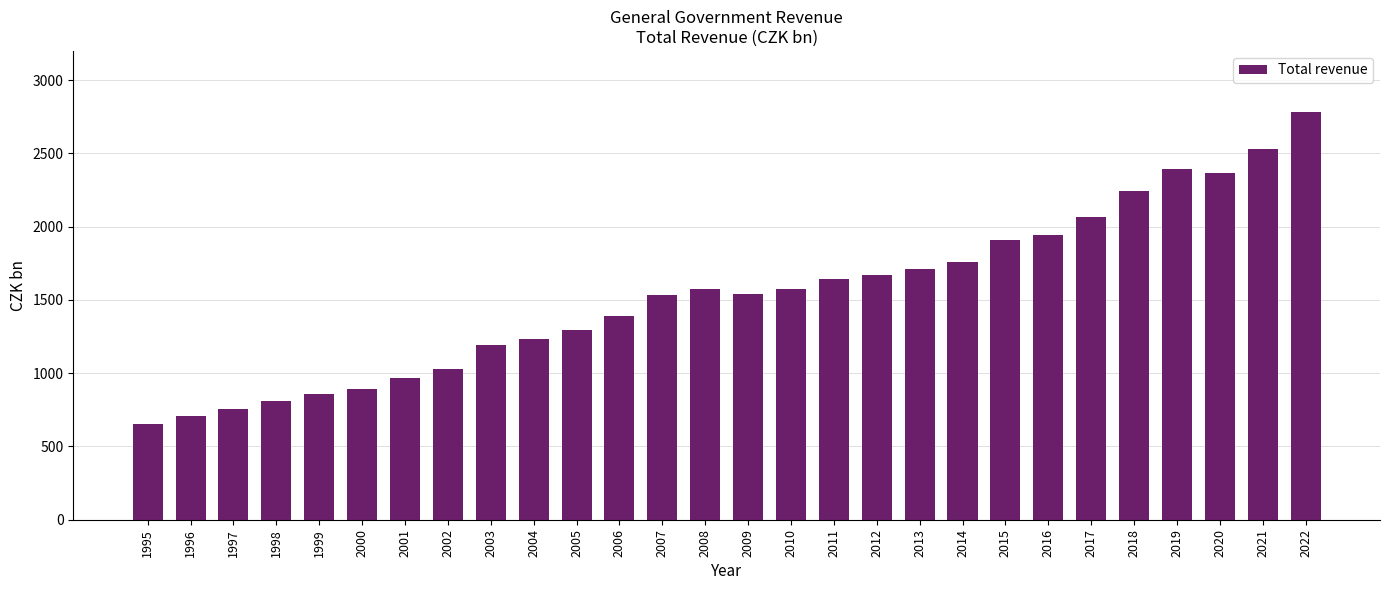

Is it true that the value at 2017 is 2068.9?

True